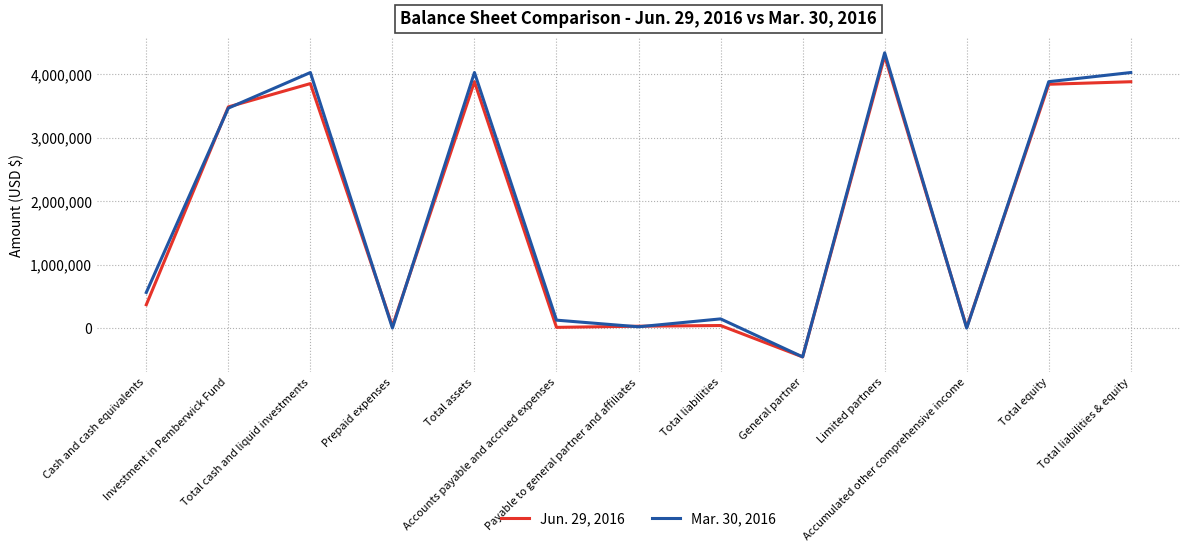

Where do Jun. 29, 2016 and Mar. 30, 2016 first cross each other?

Cash and cash equivalents and Investment in Pemberwick Fund